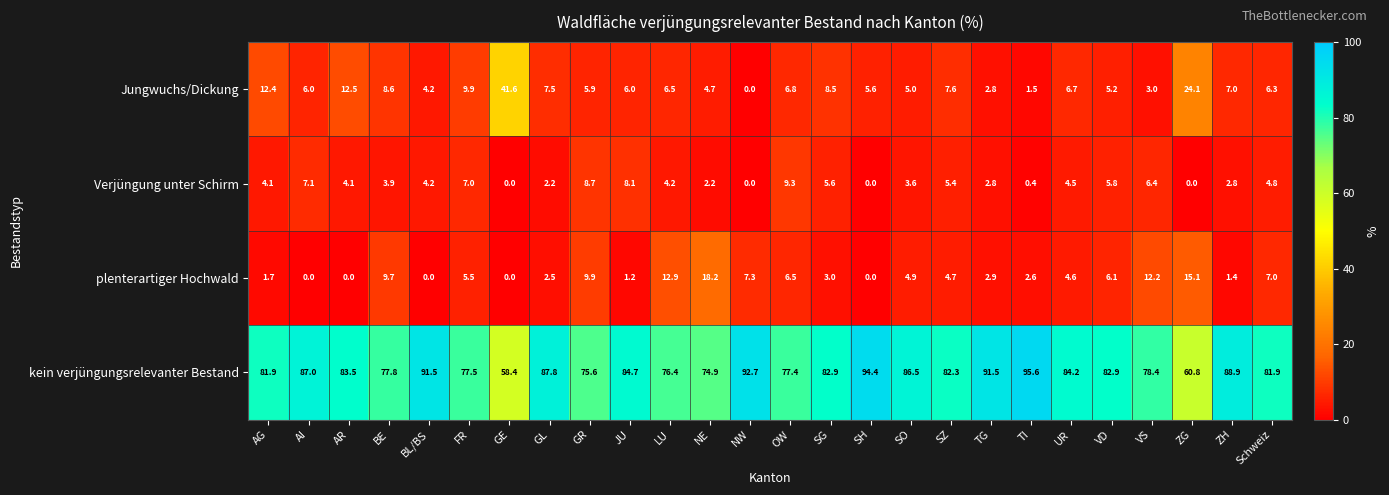

What is the average value of the plenterartiger Hochwald series?

5.4